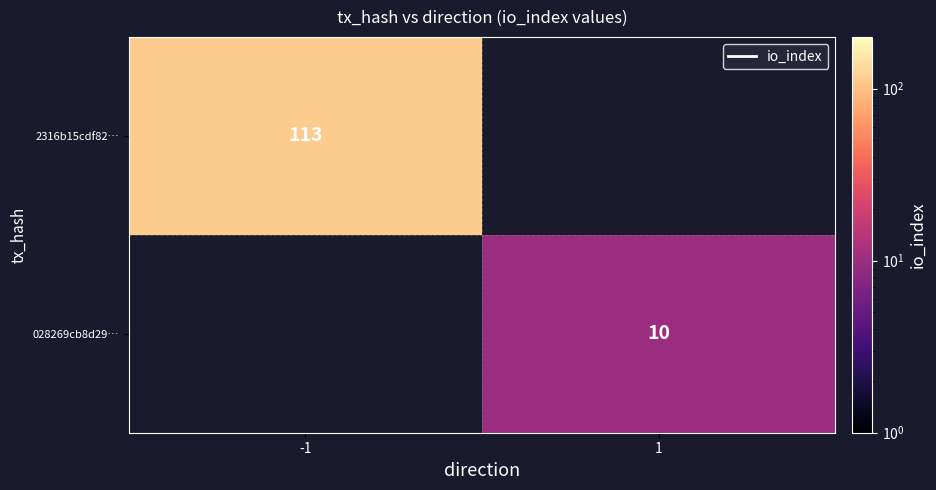

The value of 028269cb8d29… at 1 is 6.5. True or false?

False